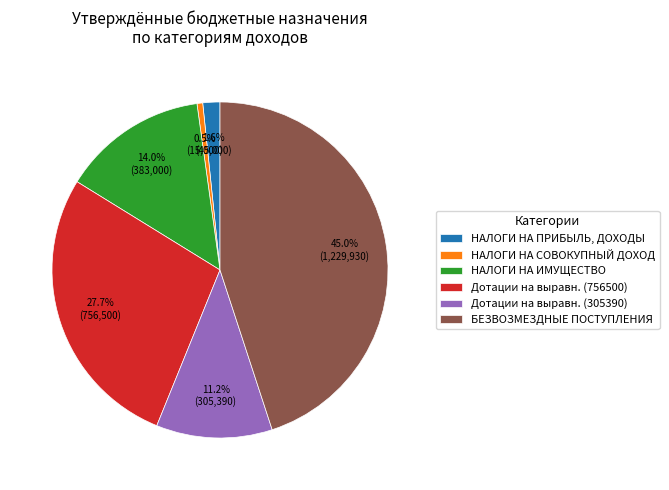

To the nearest percent, what portion does НАЛОГИ НА ИМУЩЕСТВО represent?

14%